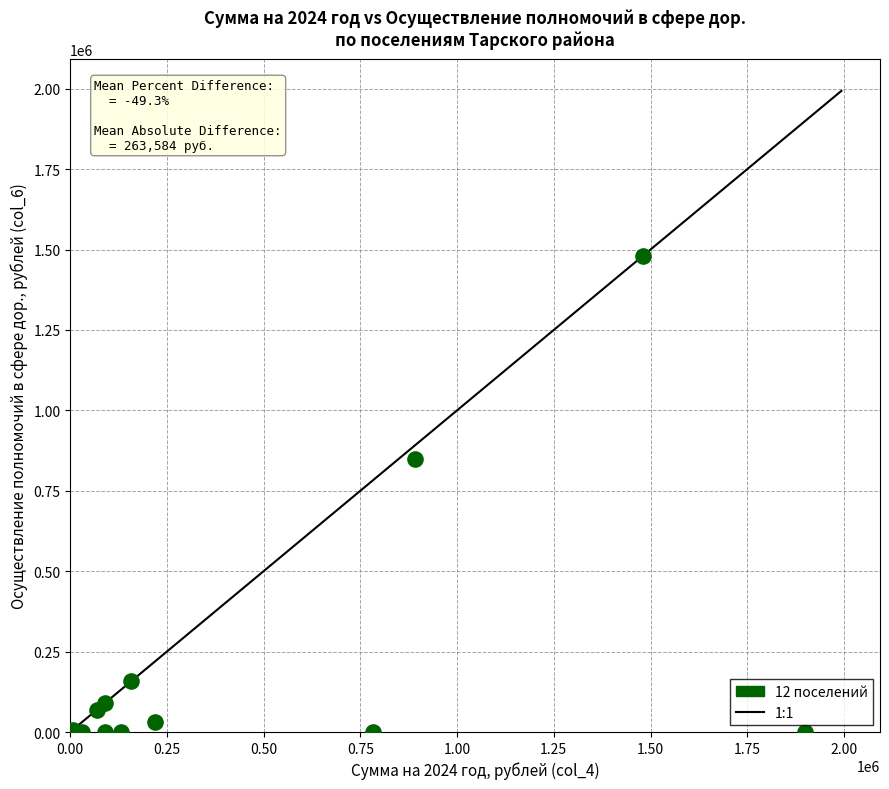

What is the range of Y values (max minus min)?

1479600.0